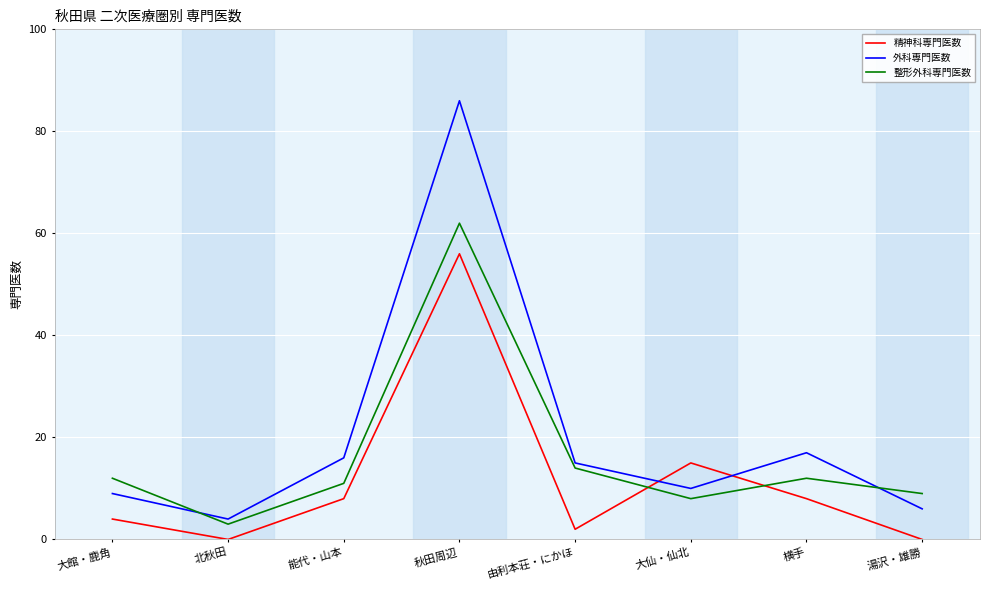

Rank the series by their maximum value, from lowest to highest.

精神科専門医数, 整形外科専門医数, 外科専門医数